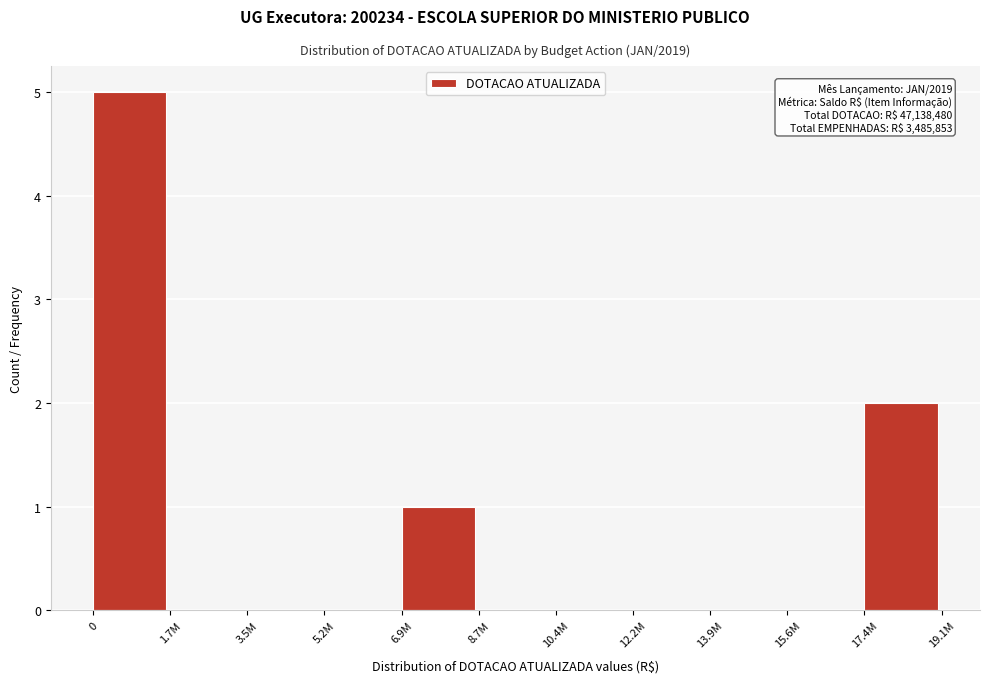

Reading right to left, list all the values displayed in this chart.

17.4M=2	15.6M=0	13.9M=0	12.2M=0	10.4M=0	8.7M=0	6.9M=1	5.2M=0	3.5M=0	1.7M=0	0=5